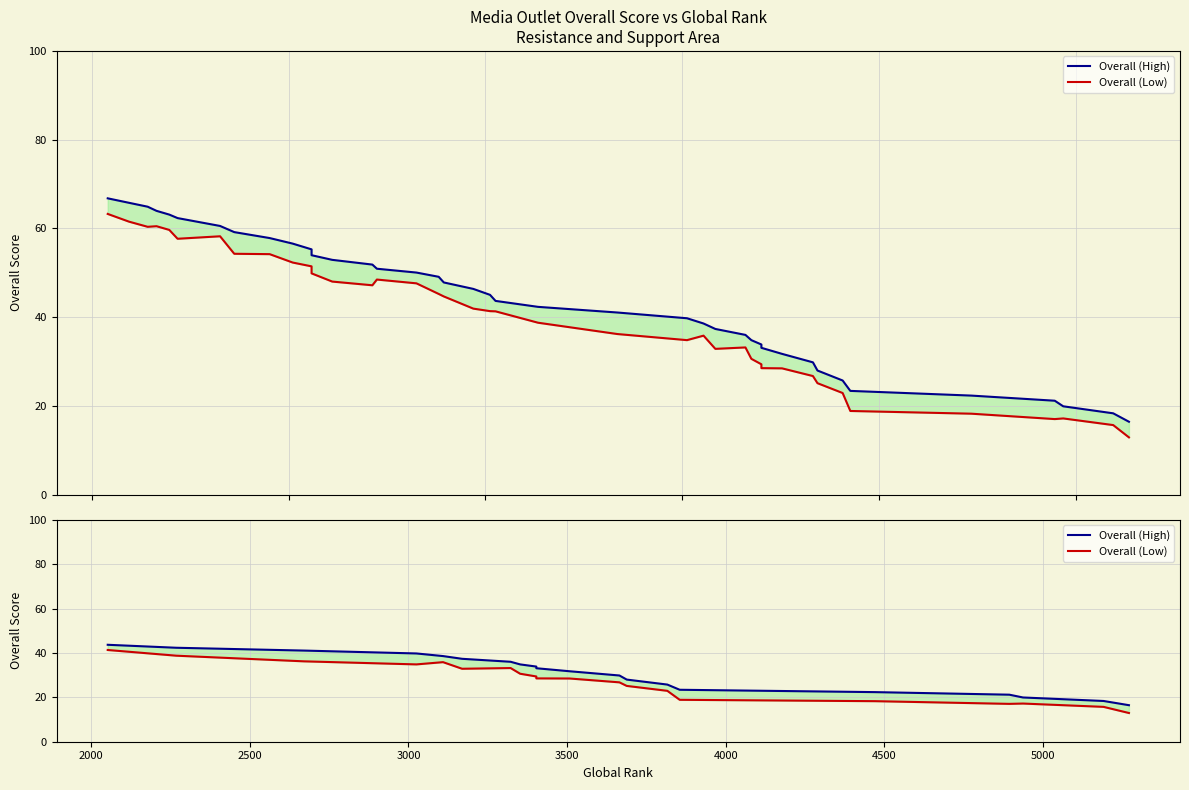

Is the value of Overall (Low) at 12 greater than the value of Overall (High) at 4500?

No